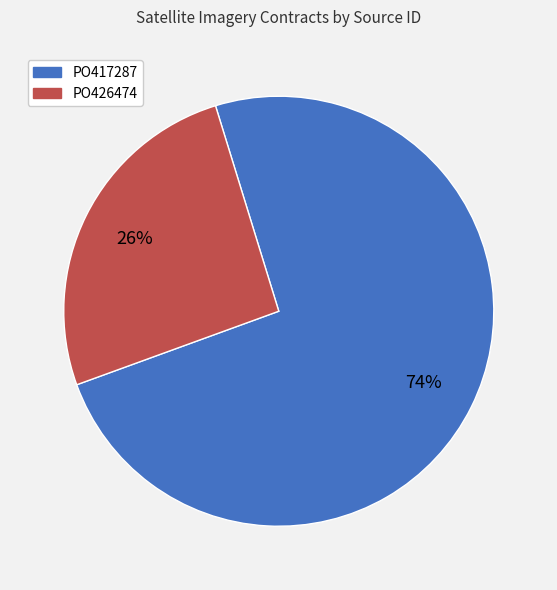

Which category has the biggest portion of the pie?

PO417287